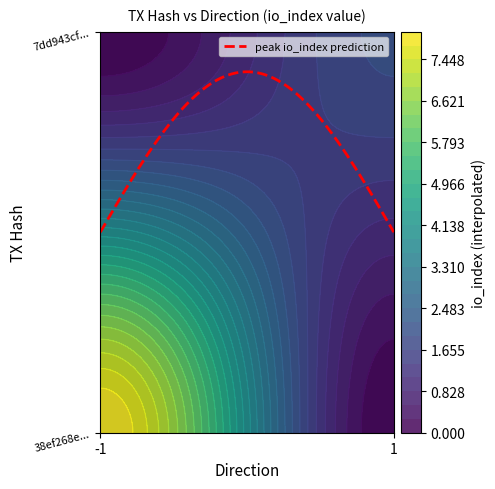

What is the difference between the maximum and minimum values in the 7dd943cf62f62ea0a5ba3e91da2224a014a5a37 series?

1